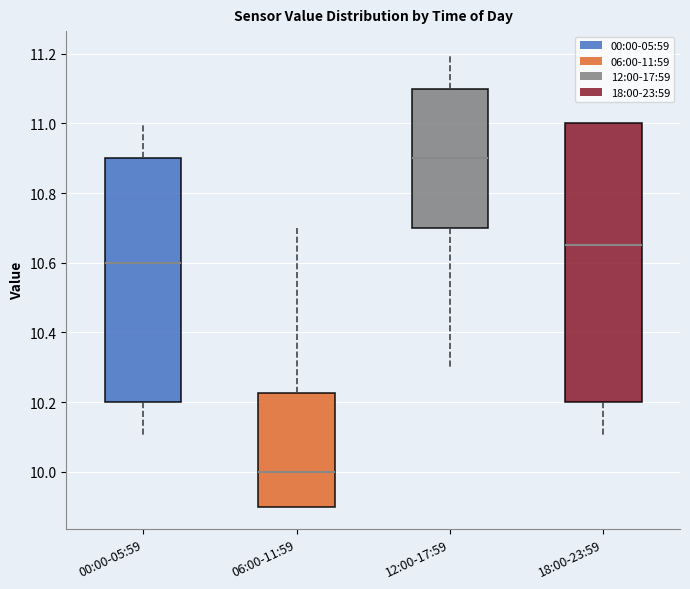

Where does the upper whisker of the box for 06:00-11:59 end on the y-axis? The values are not printed on the chart, so give them approximately, as read against the axis.

10.70